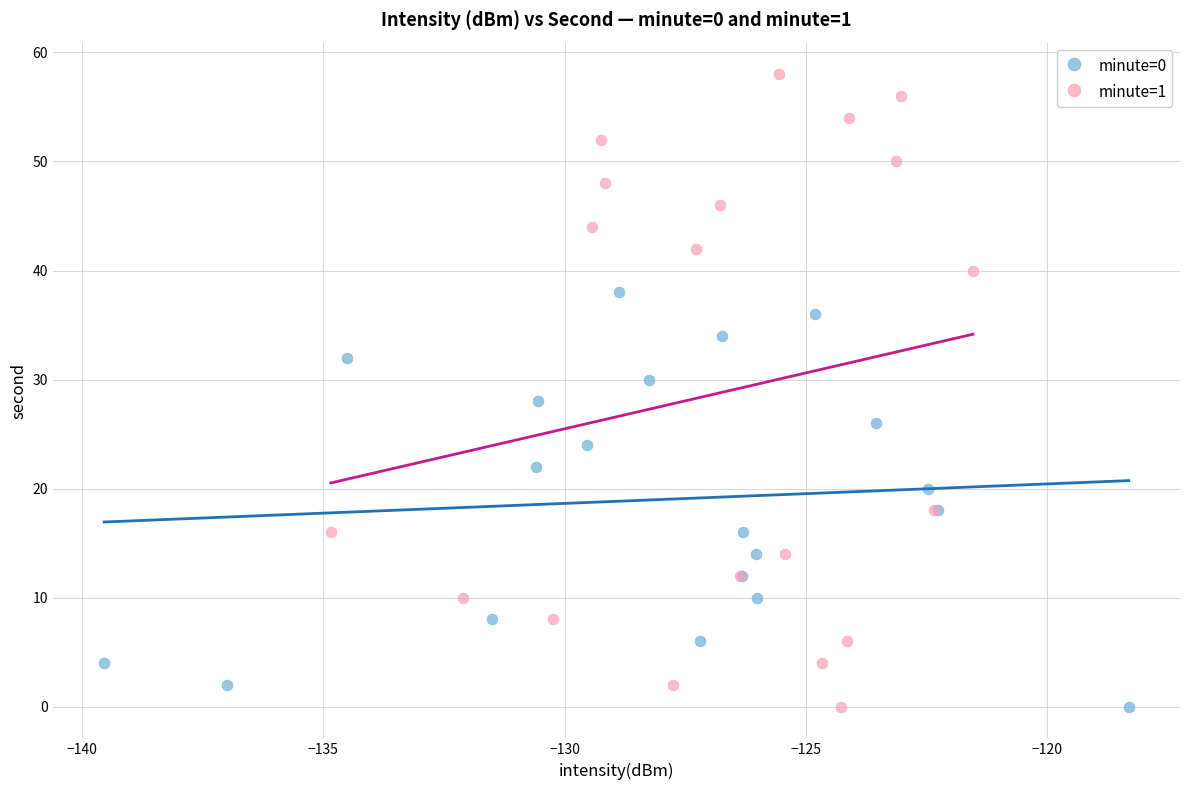

Which series has the widest spread of Y values?

minute=1